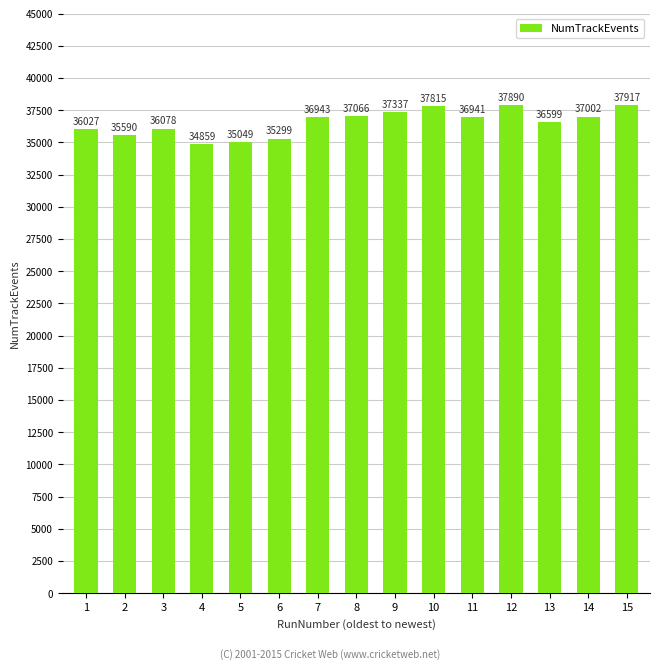

Rank the categories by value from highest to lowest.

15, 12, 10, 9, 8, 14, 7, 11, 13, 3, 1, 2, 6, 5, 4